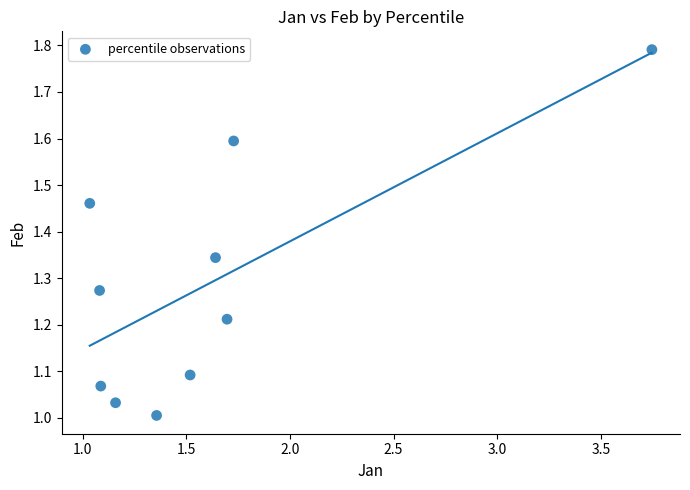

What is the range of Y values (max minus min)?

0.8